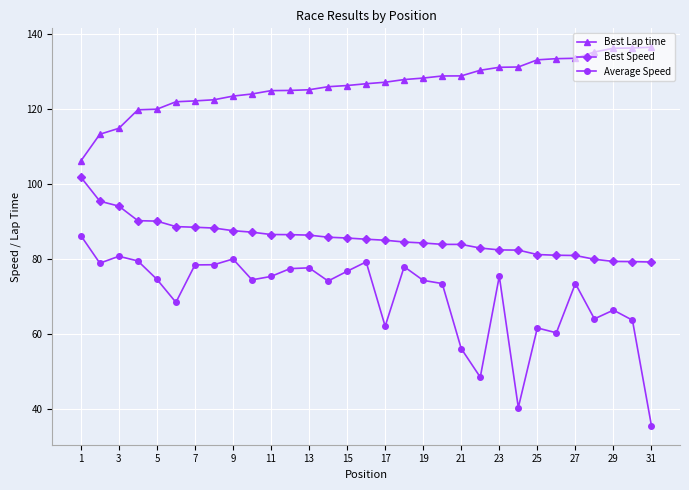

Which series has the largest total across all categories?

Best Lap time